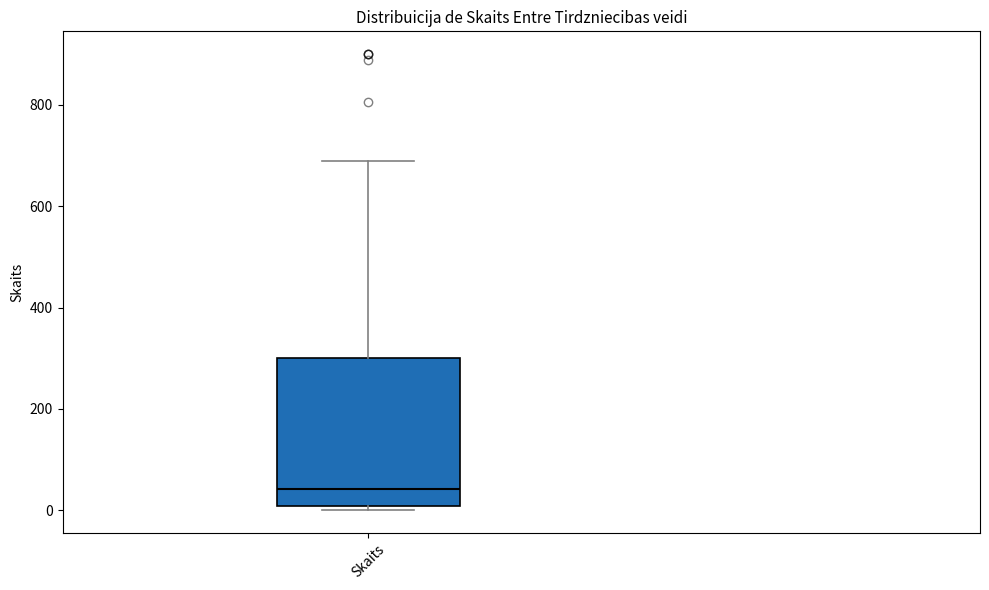

Read this box plot against the y-axis: the position of the median line, the range covered by the box, and the ends of both whiskers. The values are not printed on the chart, so give them approximately, as read against the axis.

median 40, box 0 to 300, whiskers 0 (just below the box's lower edge) to 680